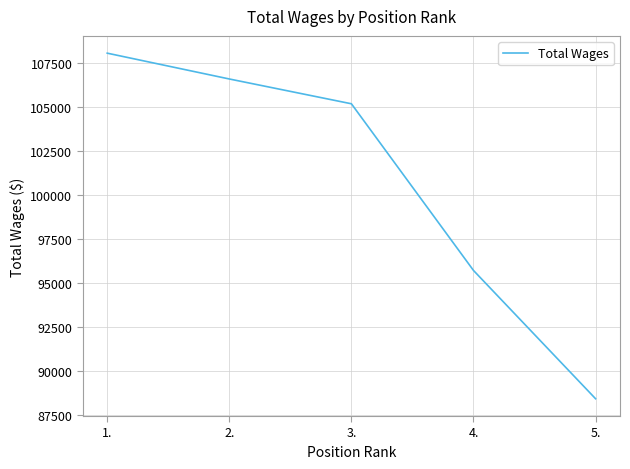

What is the sum of all values?

503986